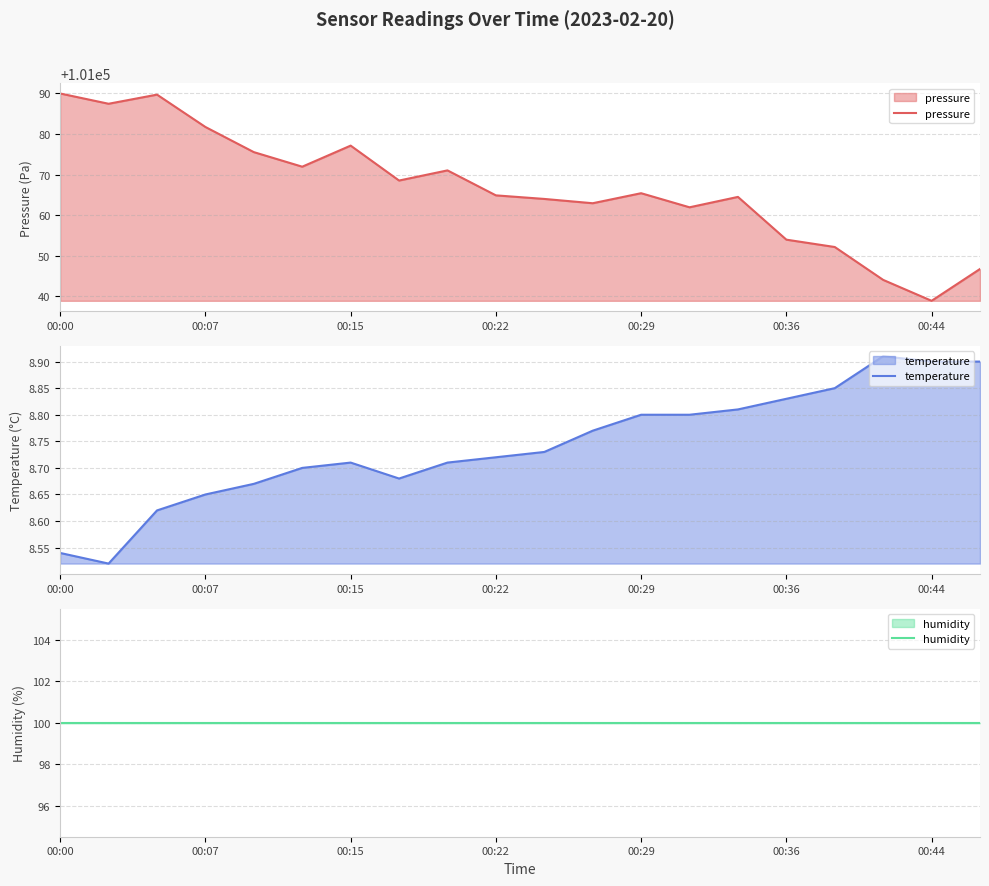

True or false: pressure has a value of 101064.5 at 14.

True